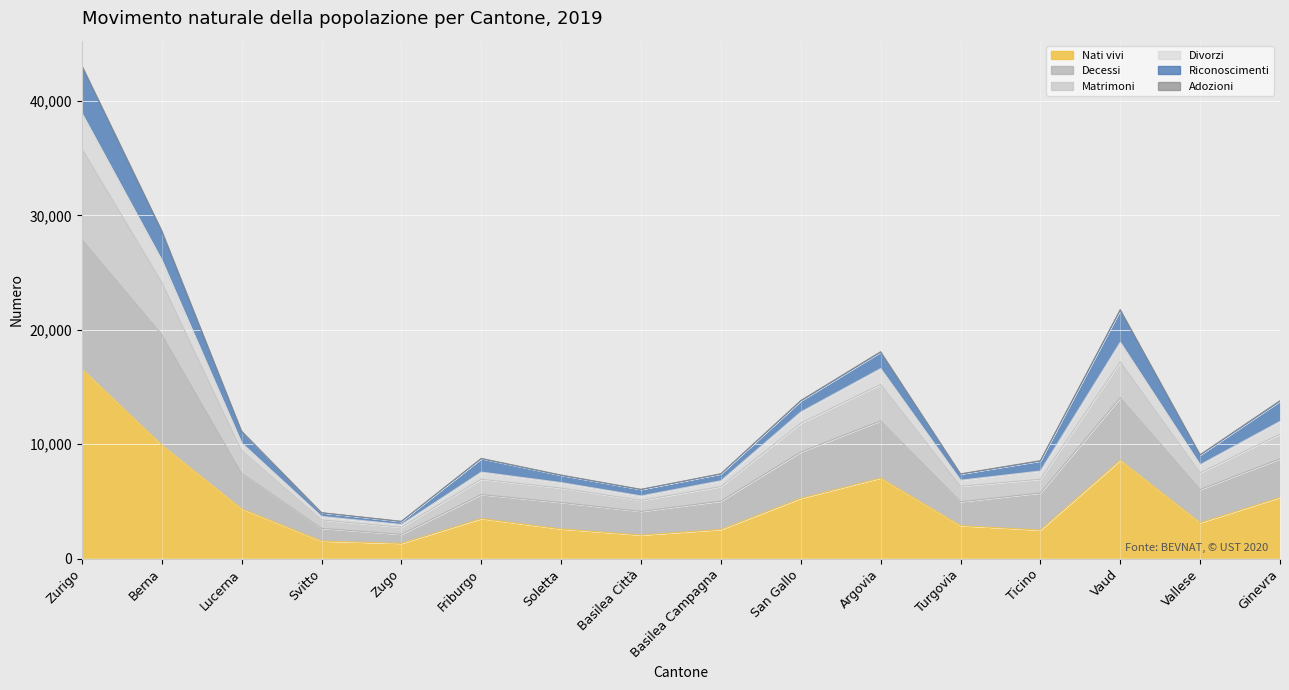

Is it true that Divorzi equals 13151 at Turgovia?

False